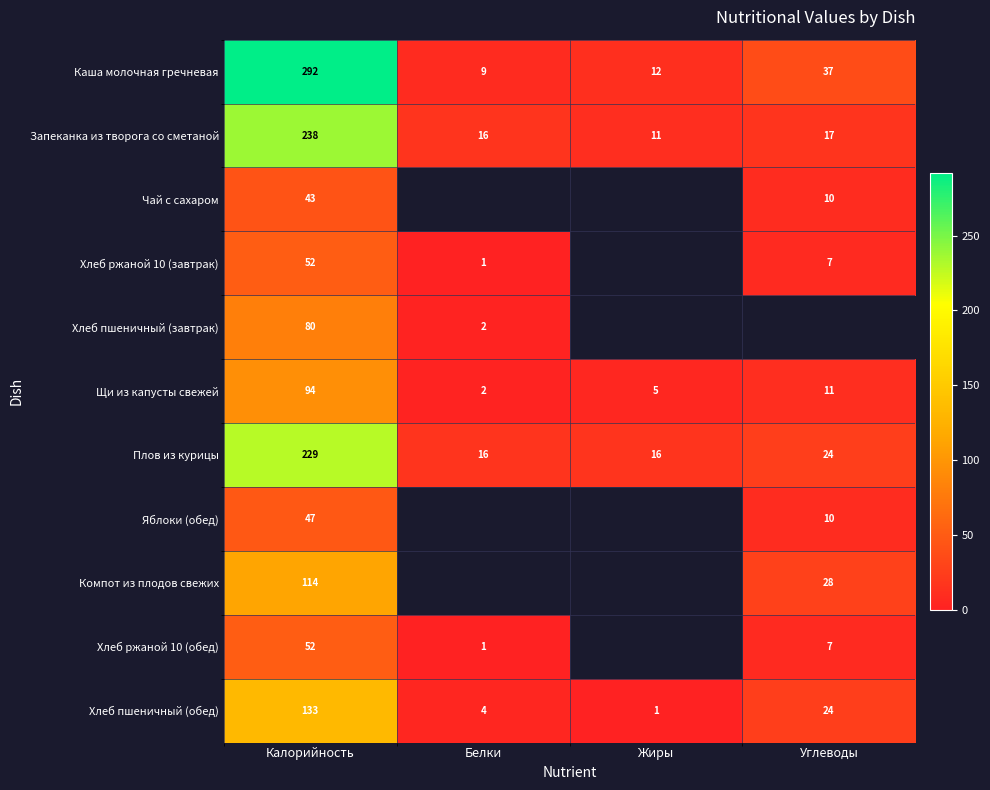

How many data points does each series have?

4